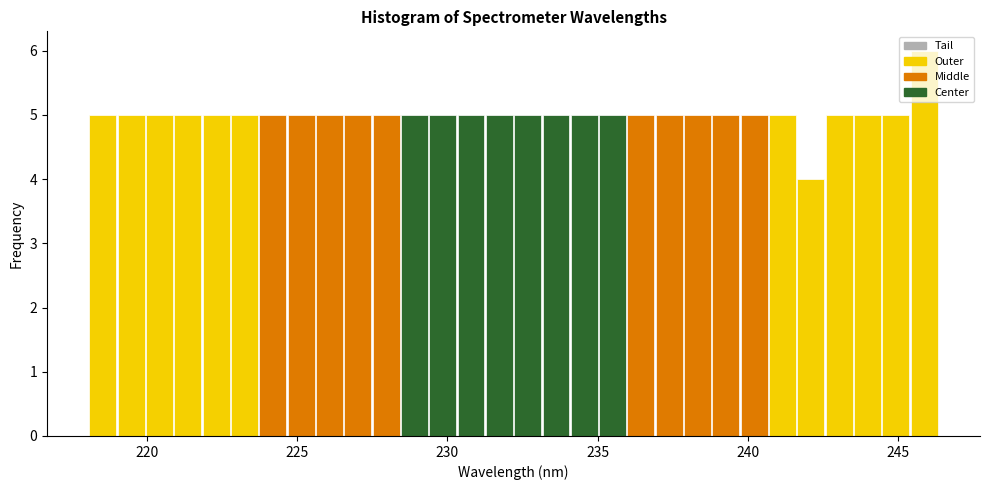

Read against the x-axis, roughly where is the centre of the tallest bar?

246.0